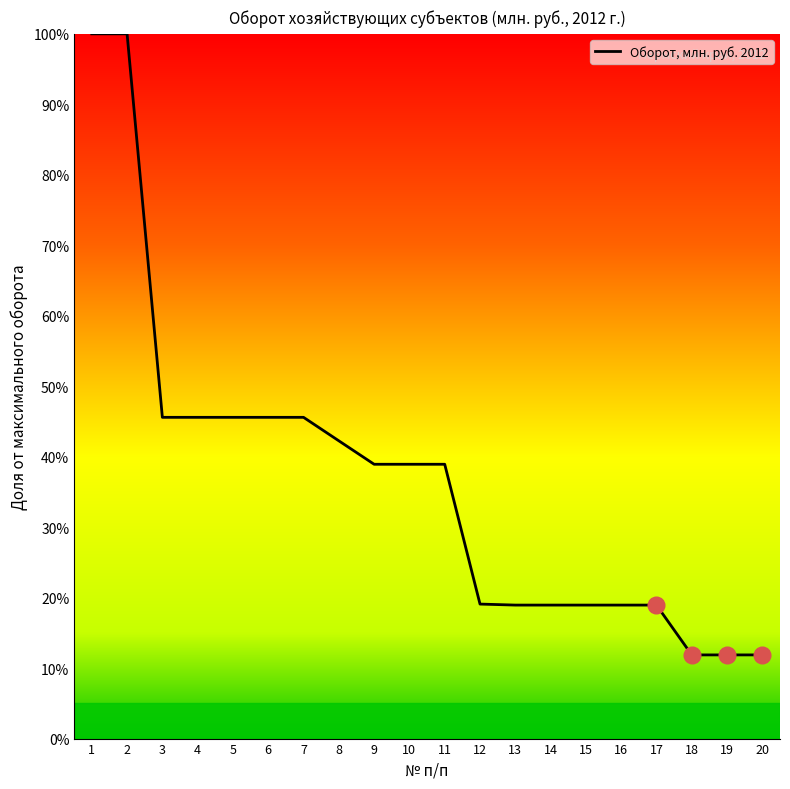

The value at 17 is 30.3. True or false?

False